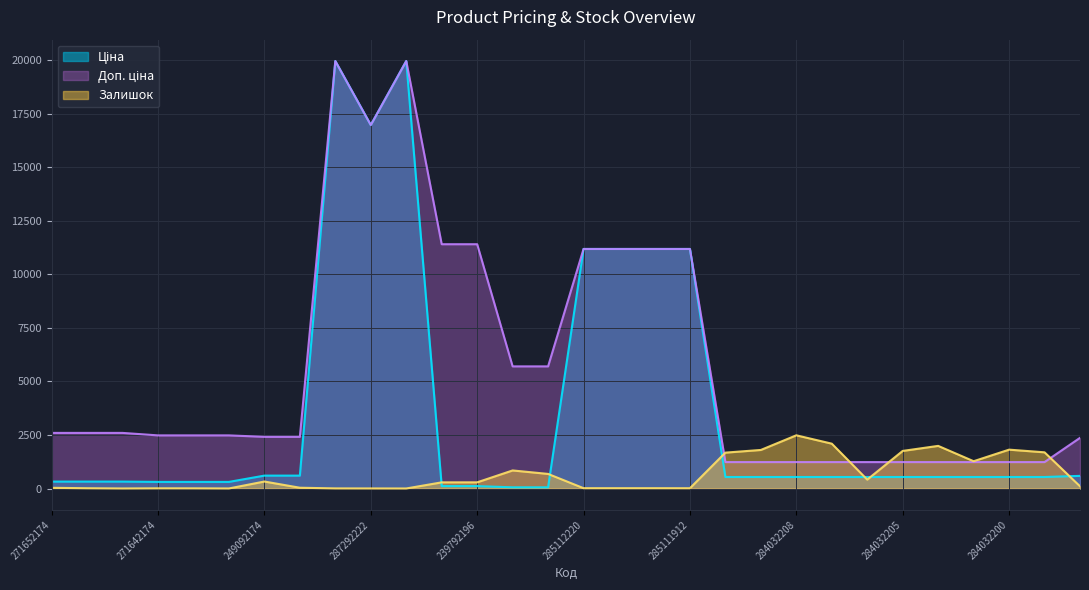

Which series changed the most between 271652174 and 271642173?

Доп. ціна